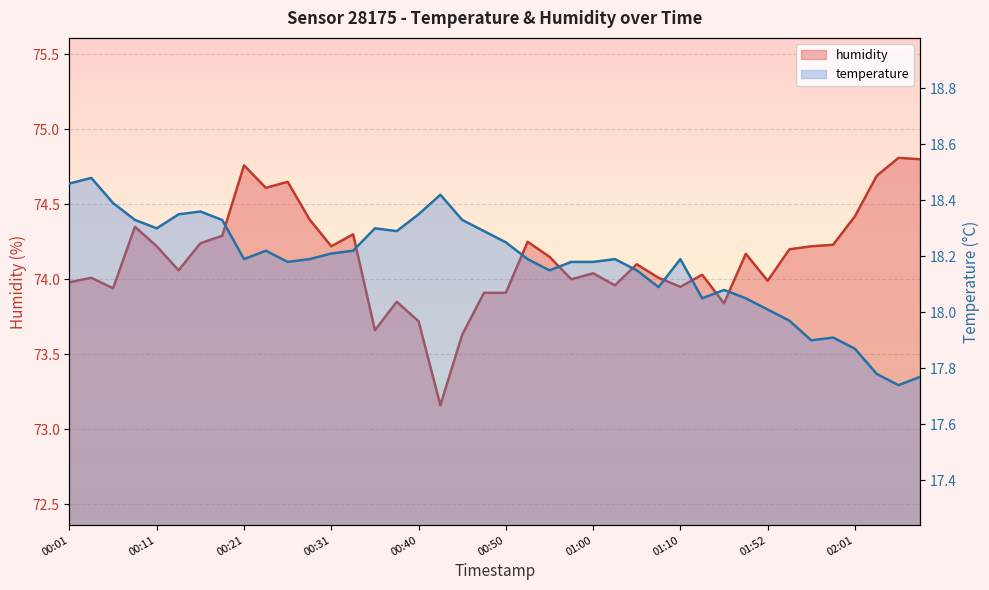

List the labels in order of humidity value, largest first.

02:06, 02:09, 00:21, 02:04, 00:26, 00:23, 02:01, 00:28, 00:09, 00:33, 00:18, 00:53, 00:16, 01:59, 00:11, 00:31, 01:56, 01:54, 01:49, 00:55, 01:05, 00:13, 01:00, 01:15, 00:04, 01:07, 00:58, 01:52, 00:01, 01:03, 01:10, 00:06, 00:48, 00:50, 00:38, 01:47, 00:40, 00:35, 00:46, 00:43